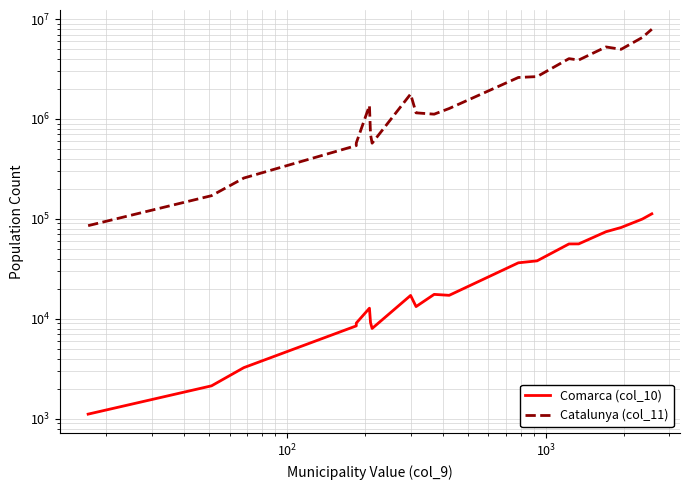

True or false: Comarca (col_10) has more than 1 interior local peaks.

True